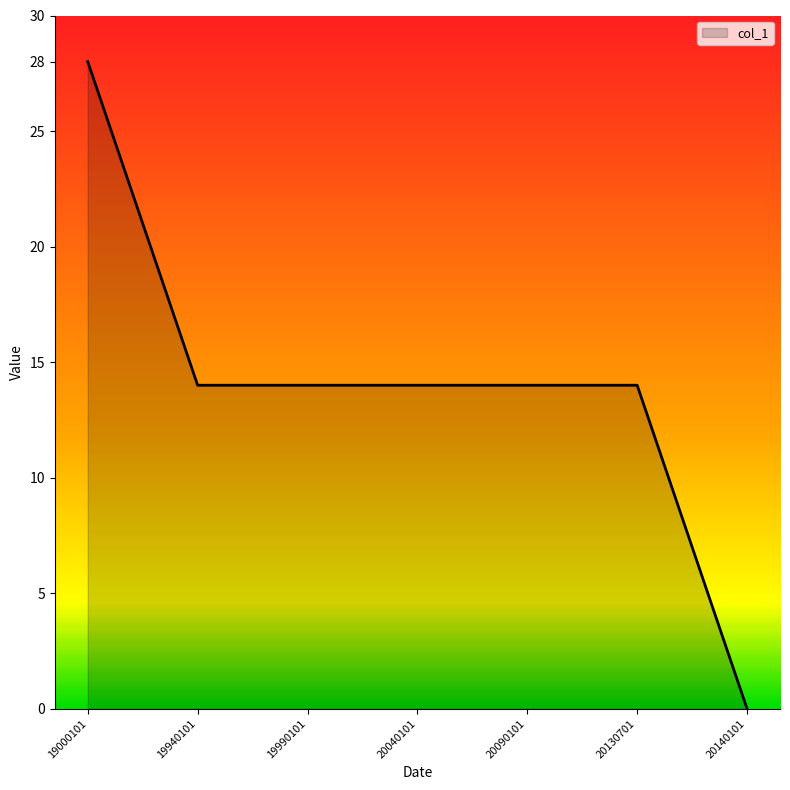

Which label corresponds to the largest value in the chart?

19000101